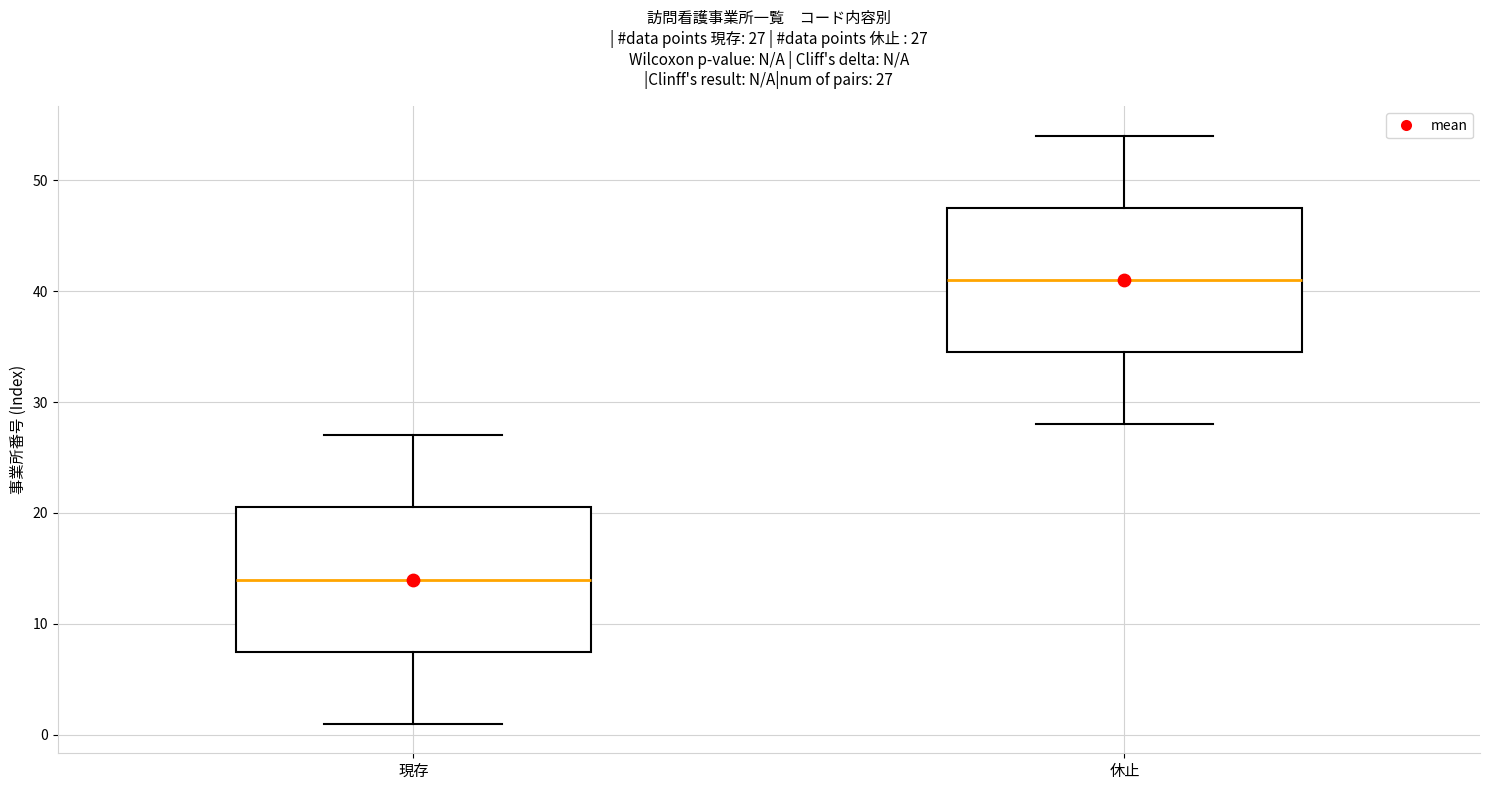

Which box's median line is the highest?

休止